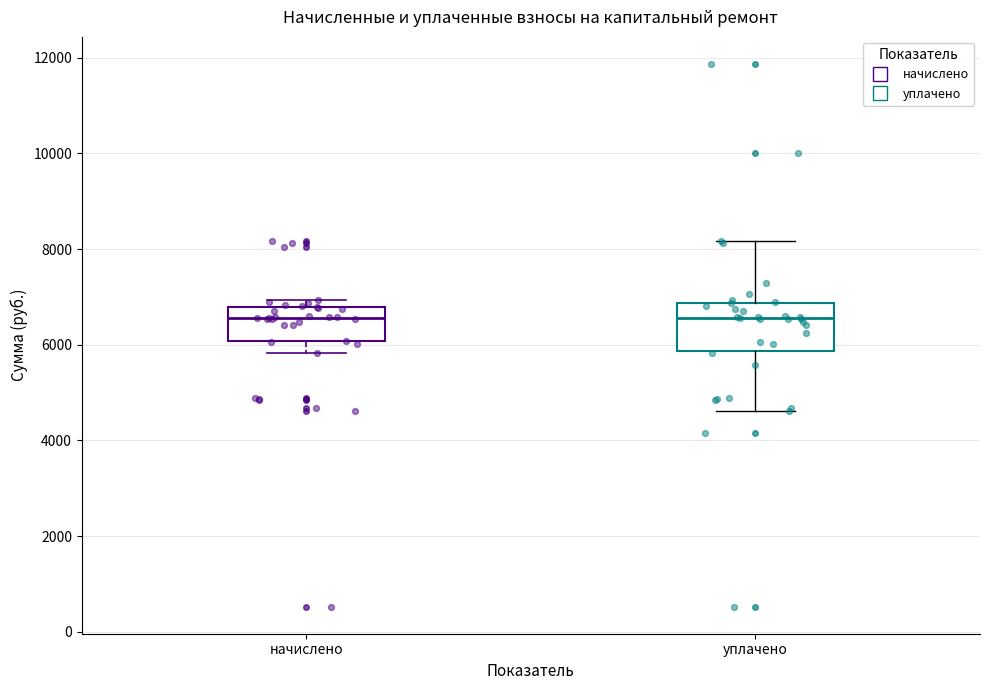

Reading left to right, transcribe this box plot: for each box, give where its median line is, the range the box spans, and where its two whiskers end, as read against the y-axis. The values are not printed on the chart, so give them approximately, as read against the axis.

начислено: median 6600, box 6000 to 6800, whiskers 5800 to 7000
уплачено: median 6600, box 5800 to 6800, whiskers 4600 to 8200